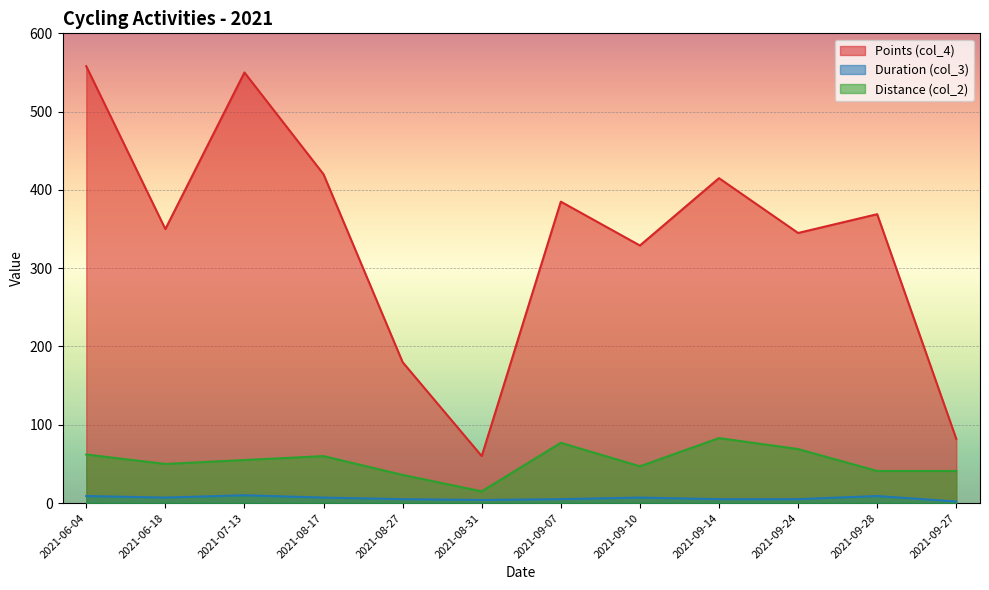

Which category has the highest value in the Duration (col_3) series?

2021-07-13